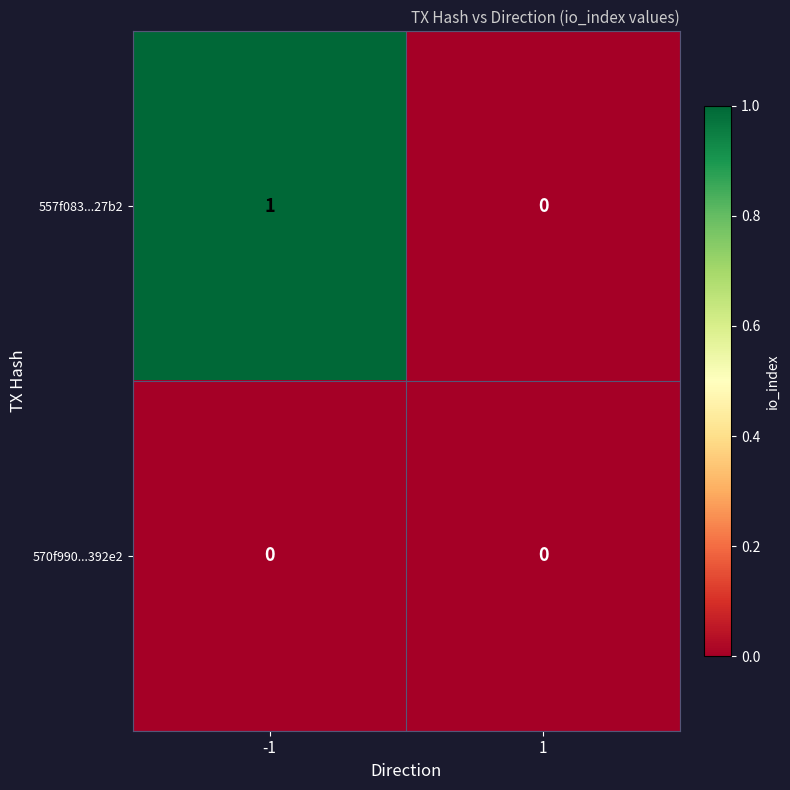

Which series has the largest range (max minus min)?

557f083...27b2